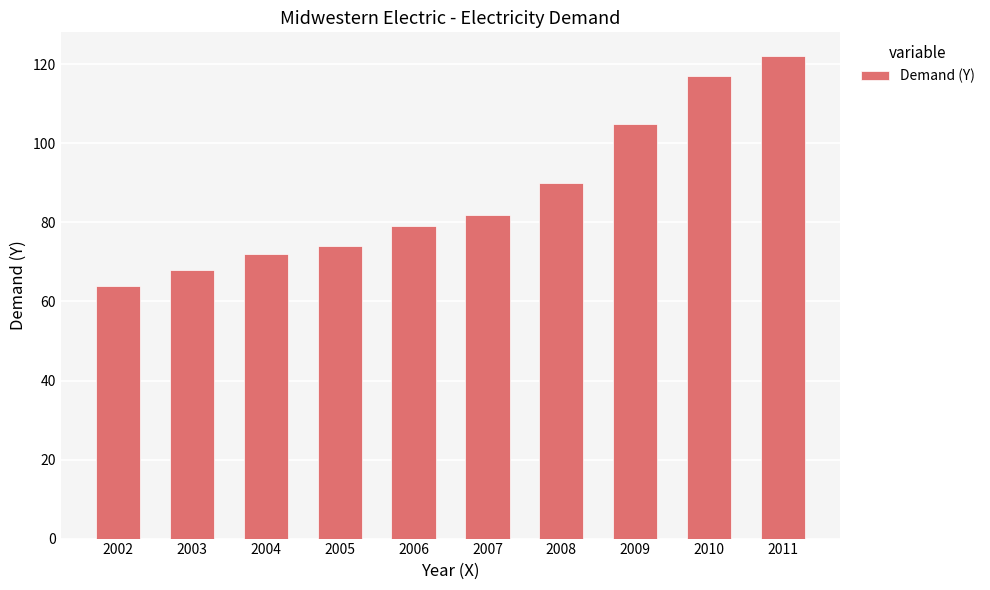

Which label corresponds to the largest value in the chart?

2011